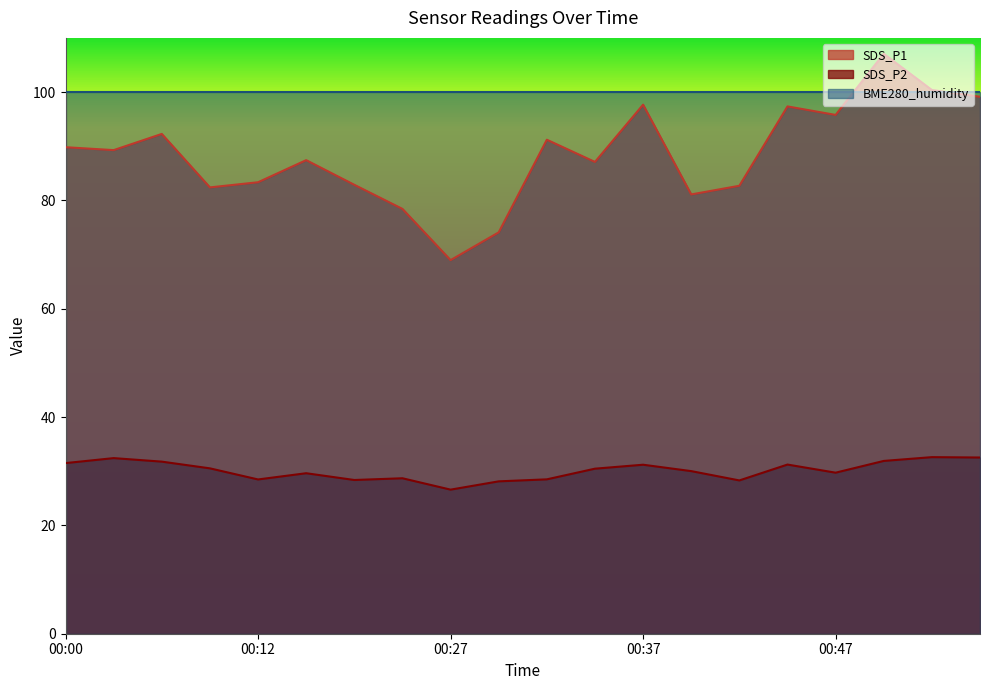

Is the value of SDS_P1 at 00:32 greater than the value of SDS_P2 at 00:47?

Yes